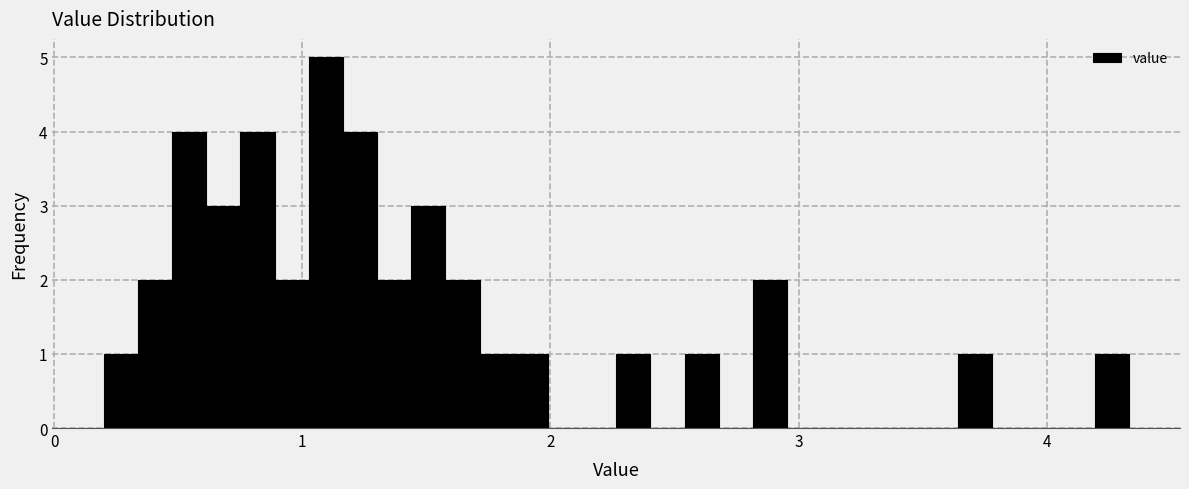

Read against the x-axis, roughly where is the centre of the tallest bar?

1.1